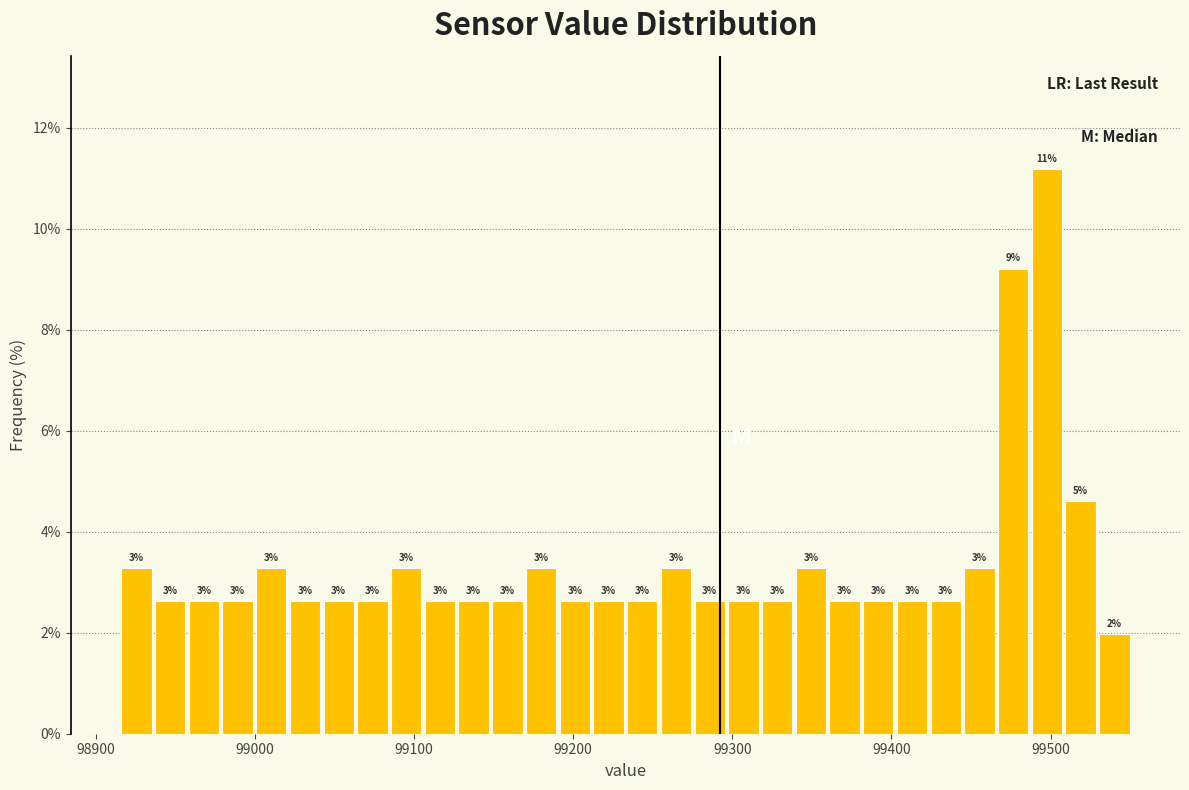

Around what value on the x-axis is the tallest bar? Give the approximate position of its centre, as read against the axis.

99500